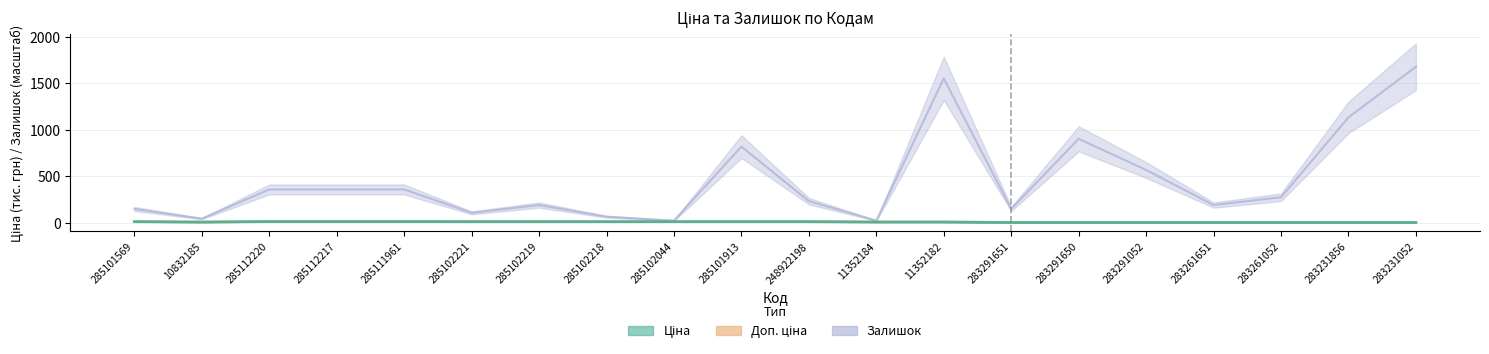

Is this an area chart (filled region under the line)?

No